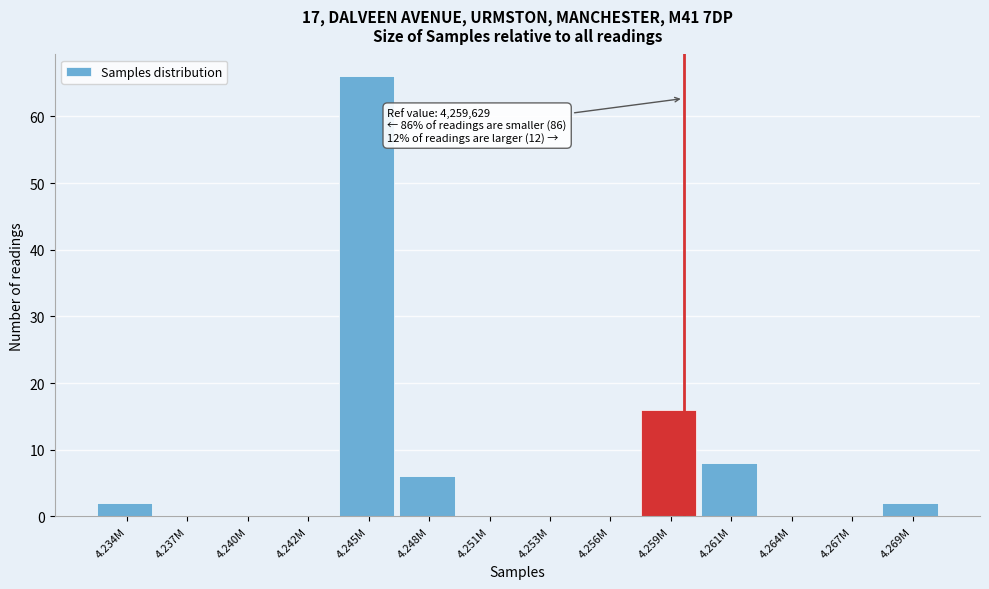

Reading right to left, what are all the values shown in this chart?

4.269M=2	4.267M=0	4.264M=0	4.261M=8	4.259M=16	4.256M=0	4.253M=0	4.251M=0	4.248M=6	4.245M=66	4.242M=0	4.240M=0	4.237M=0	4.234M=2